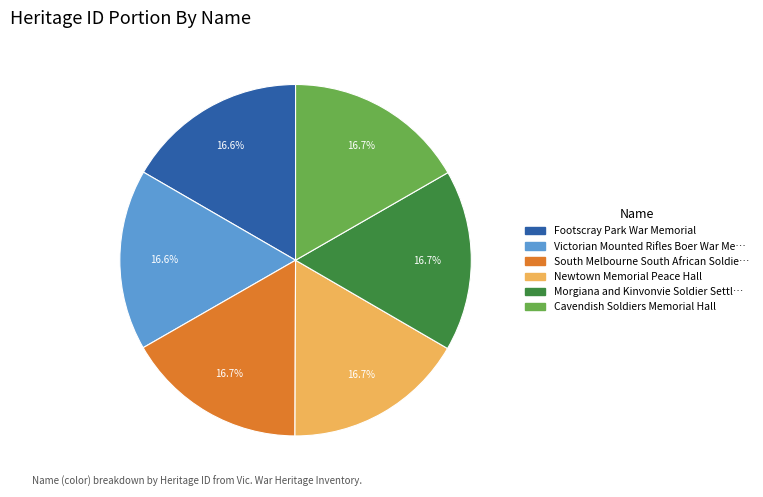

Count the number of slices in the pie.

6